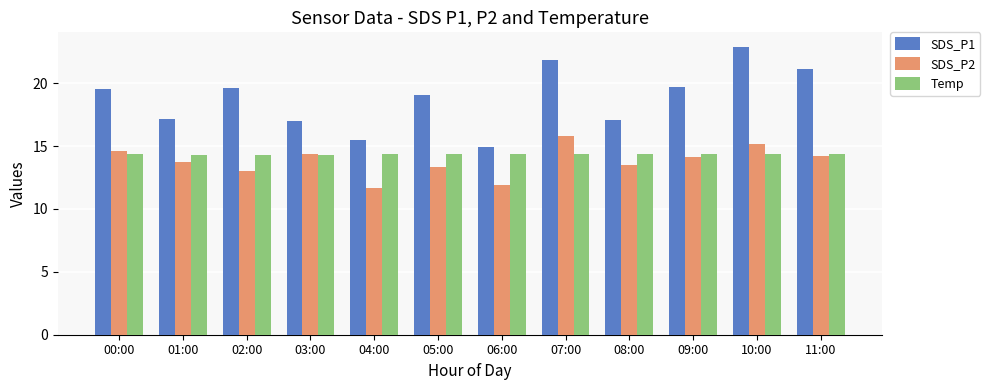

What is the label of the 10th bar from the left?

09:00